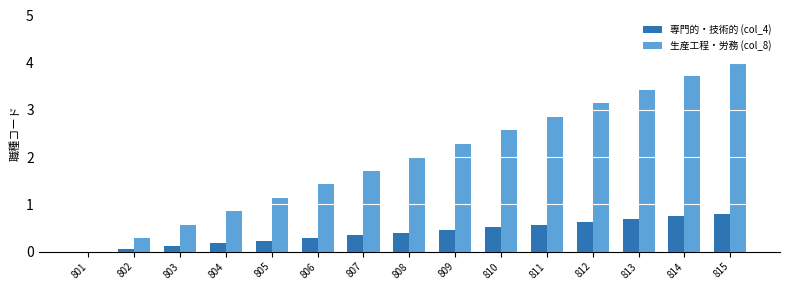

What are all the series names shown in the legend?

専門的・技術的 (col_4), 生産工程・労務 (col_8)